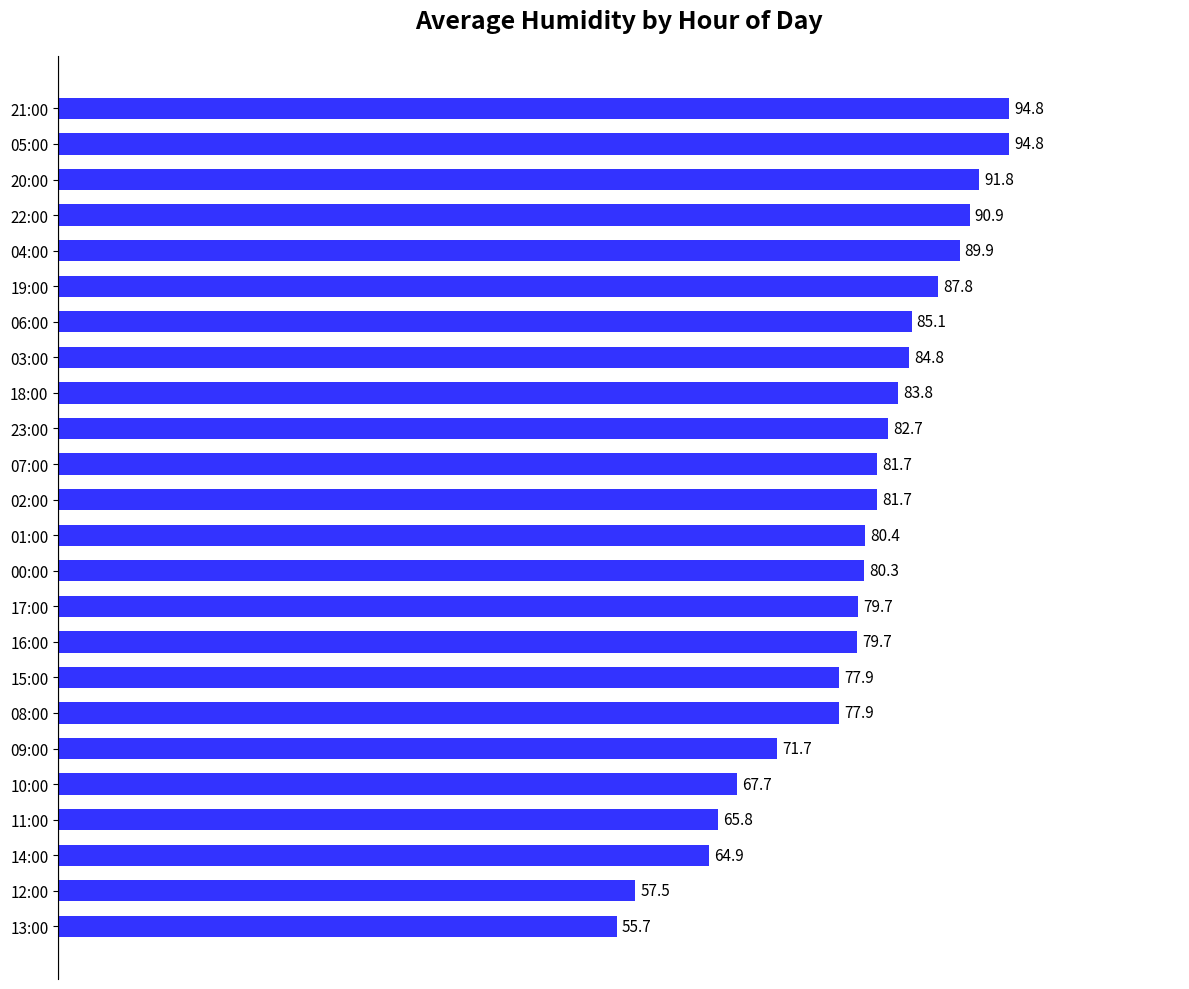

What value does the data have at 15:00?

77.9